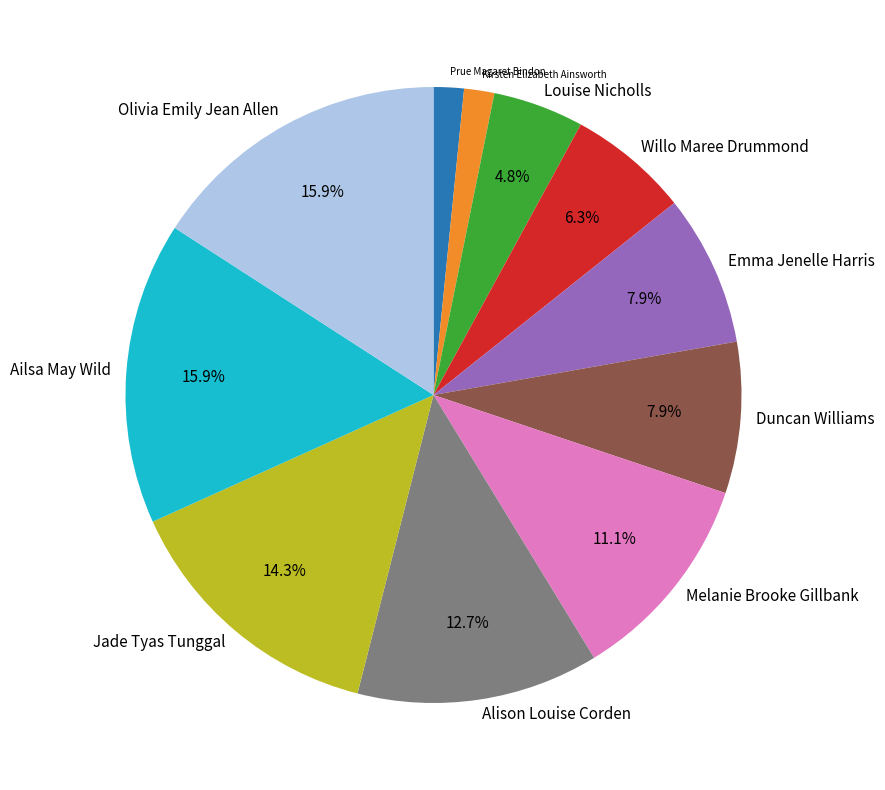

Do Olivia Emily Jean Allen and Jade Tyas Tunggal together represent more than half of the pie?

No